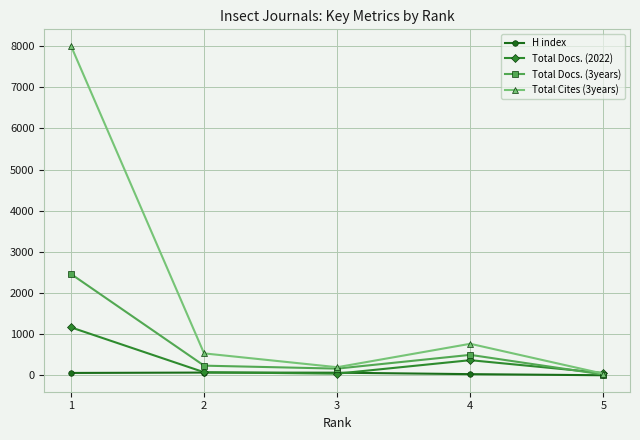

Where does the Total Cites (3years) series first go above 537?

1